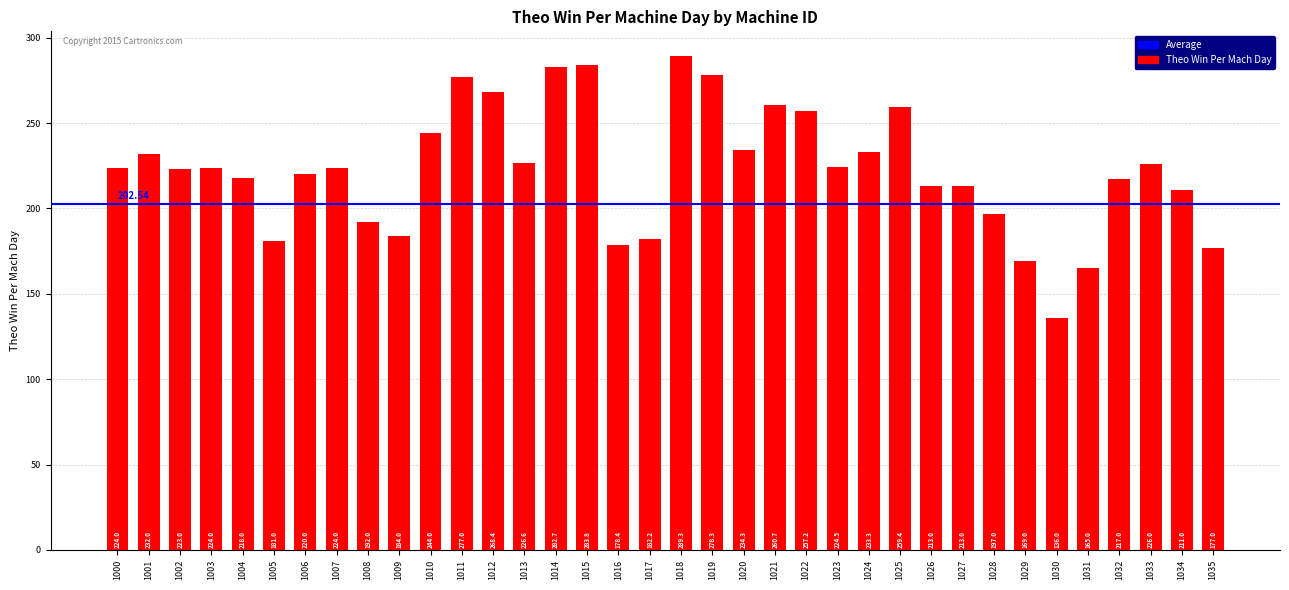

Between 1018 and 1010, which is larger?

1018